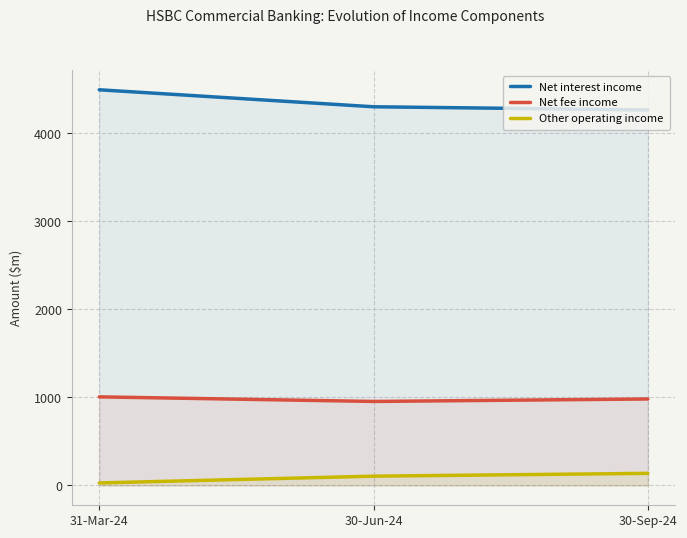

What is the label of the 2nd point from the right?

30-Jun-24